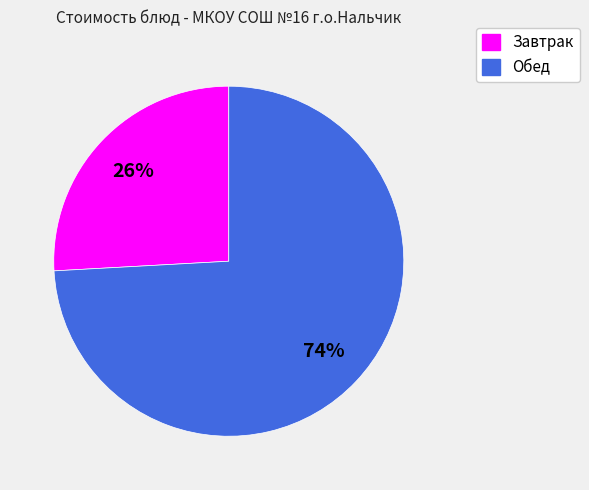

To the nearest percent, what is the difference between the largest and smallest slice percentages?

48%